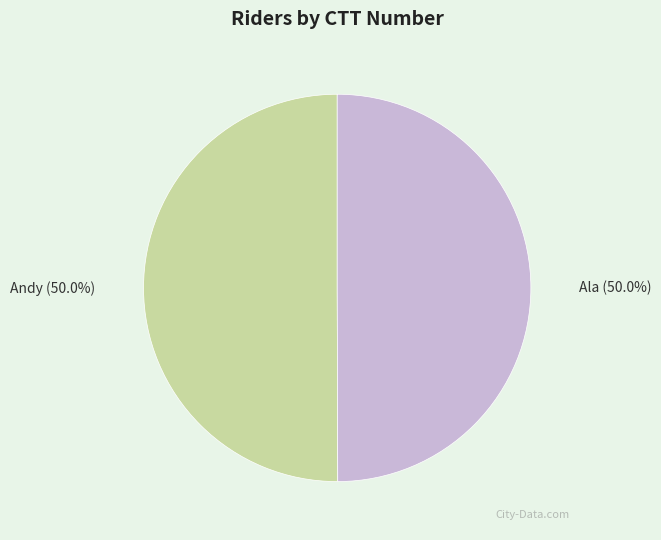

What is the ratio of the value at Andy to the value at Ala?

1.0